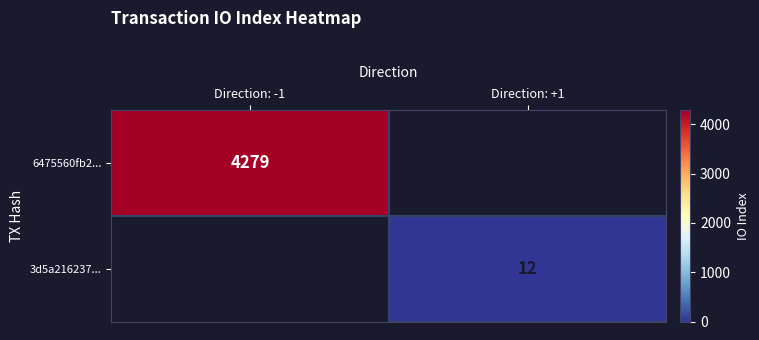

What is the difference between the highest and lowest values at Direction: +1?

12